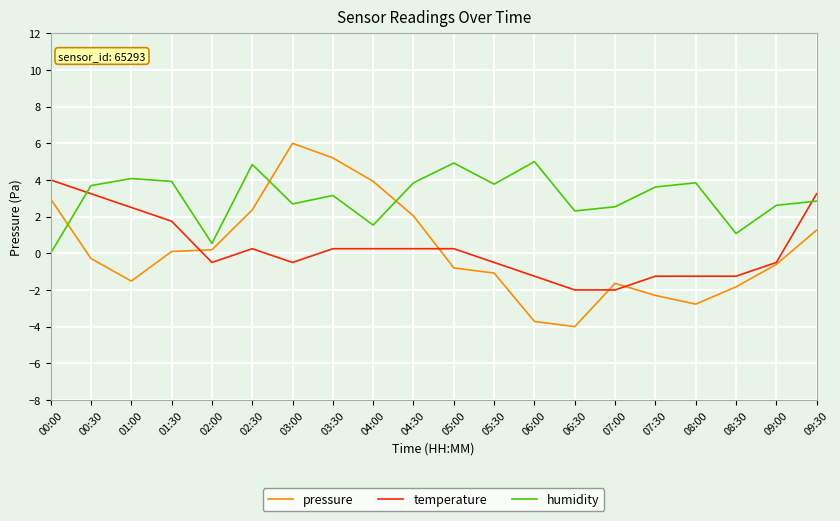

Rank the series by their maximum value, from highest to lowest.

pressure, humidity, temperature